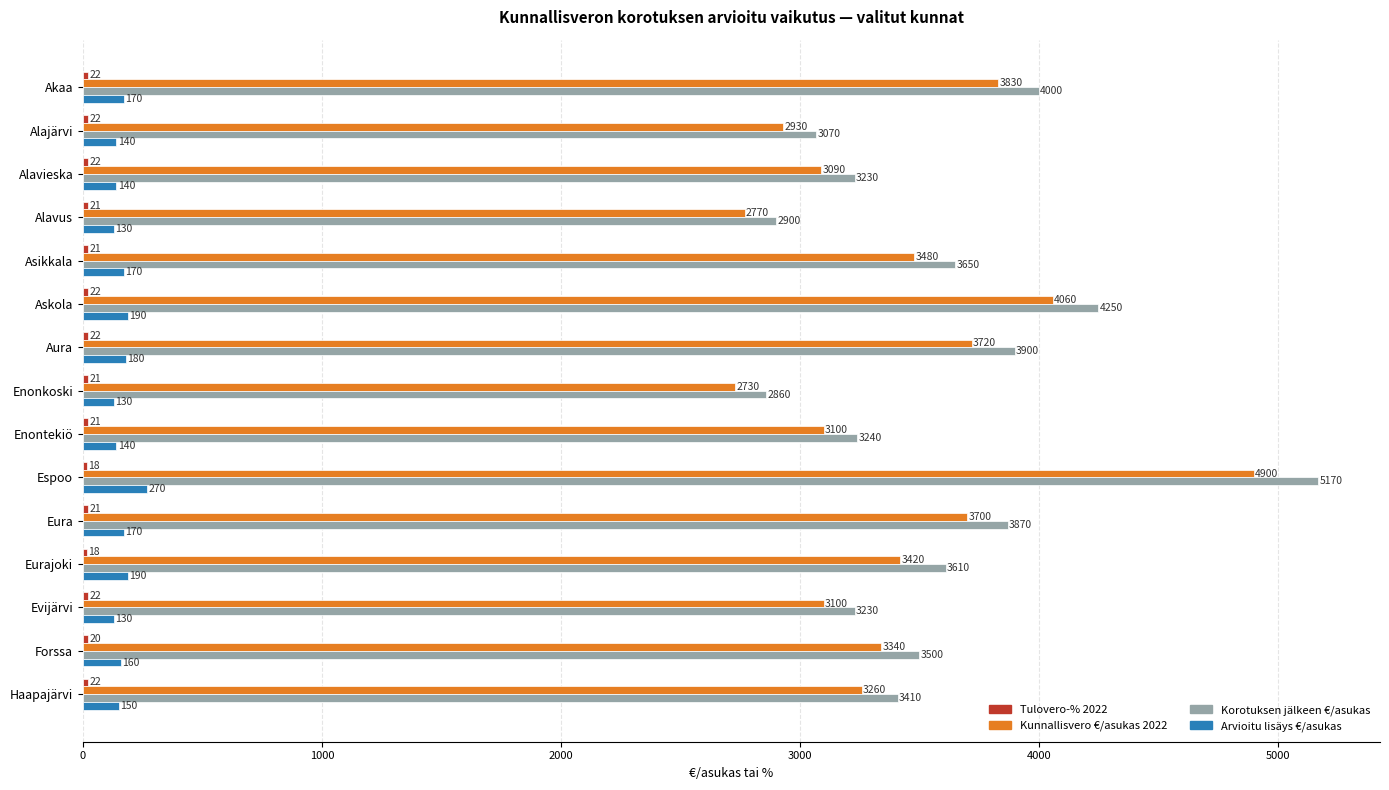

Which label corresponds to the largest value in the chart?

Espoo